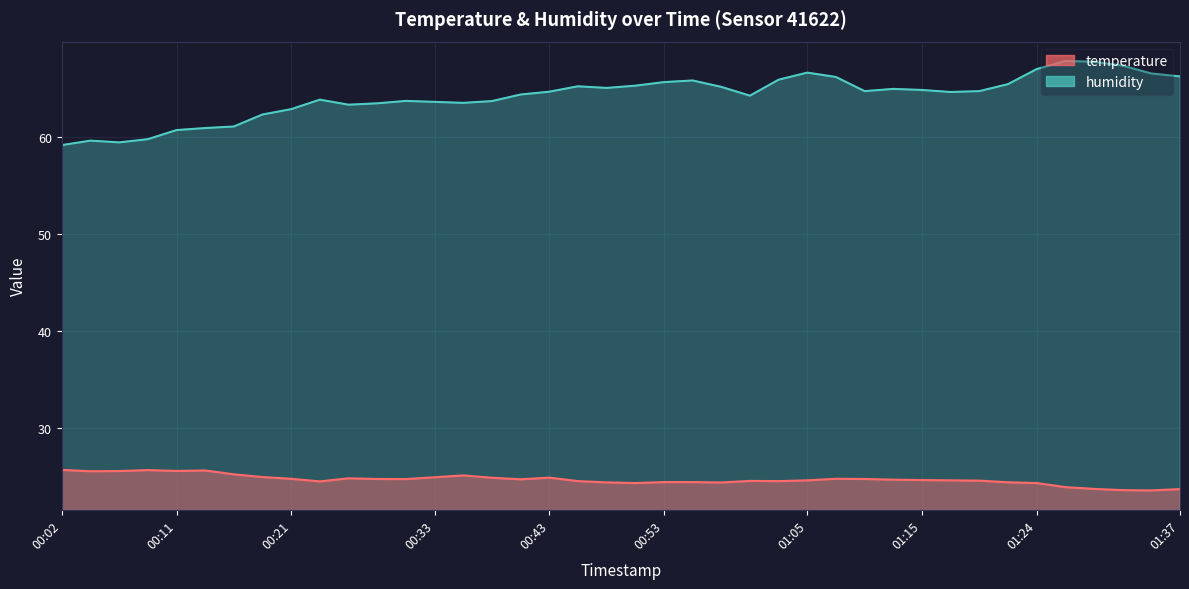

What is the difference between the maximum and minimum values in the humidity series?

8.7